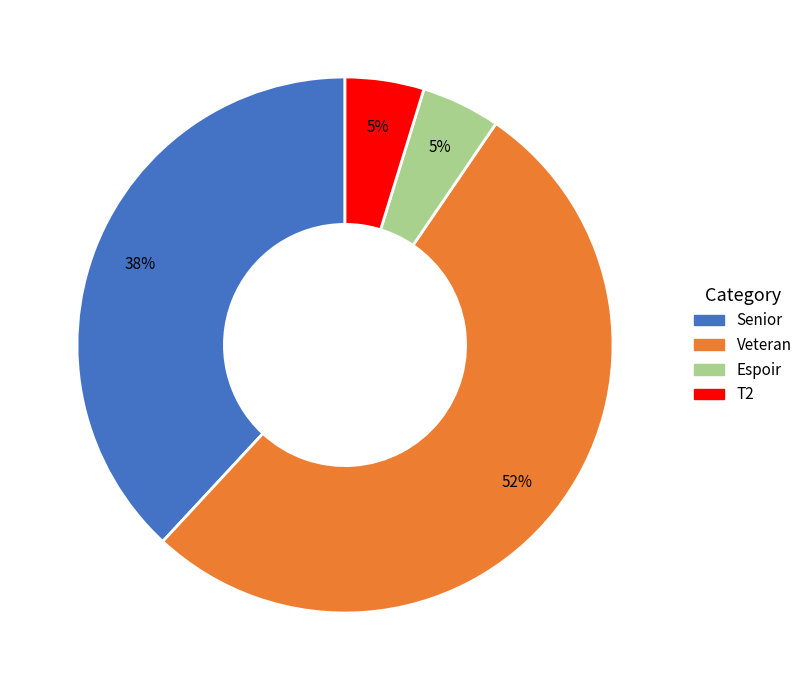

Is it true that Veteran is 59% of the pie?

False